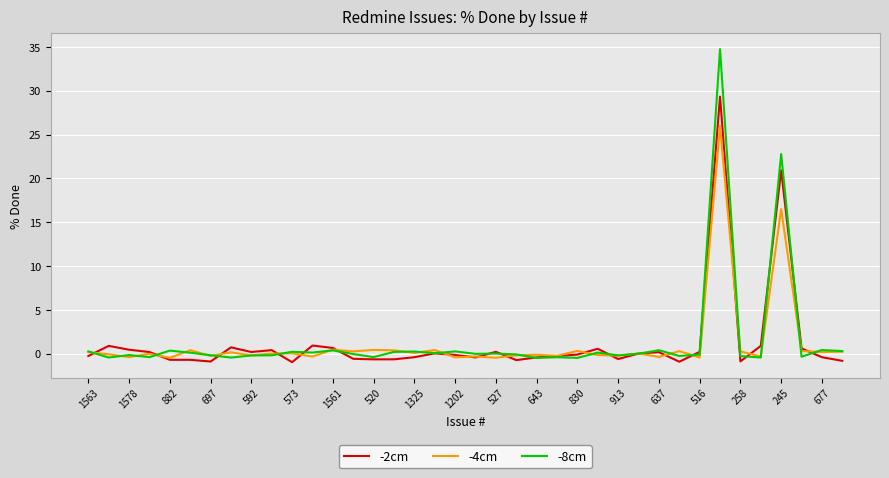

Rank the series by their maximum value, from highest to lowest.

-8cm, -2cm, -4cm